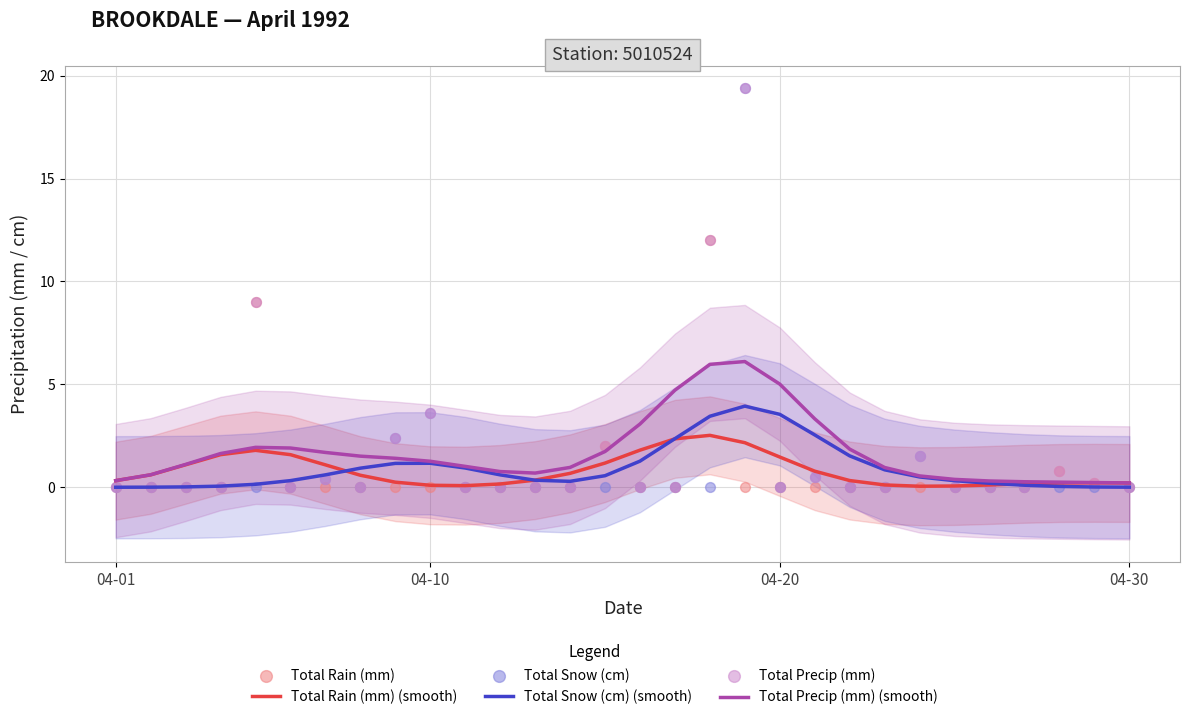

At how many categories does at least one series exceed 15?

1